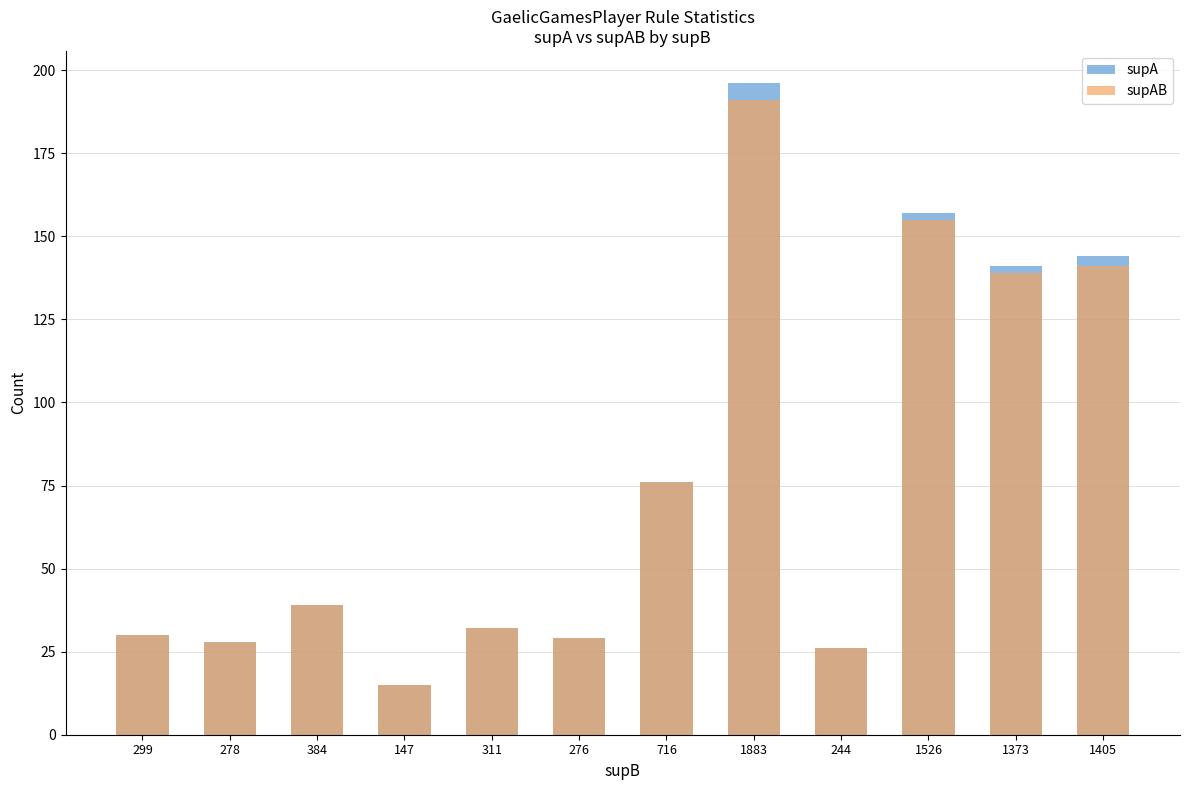

How many groups of bars are there?

12